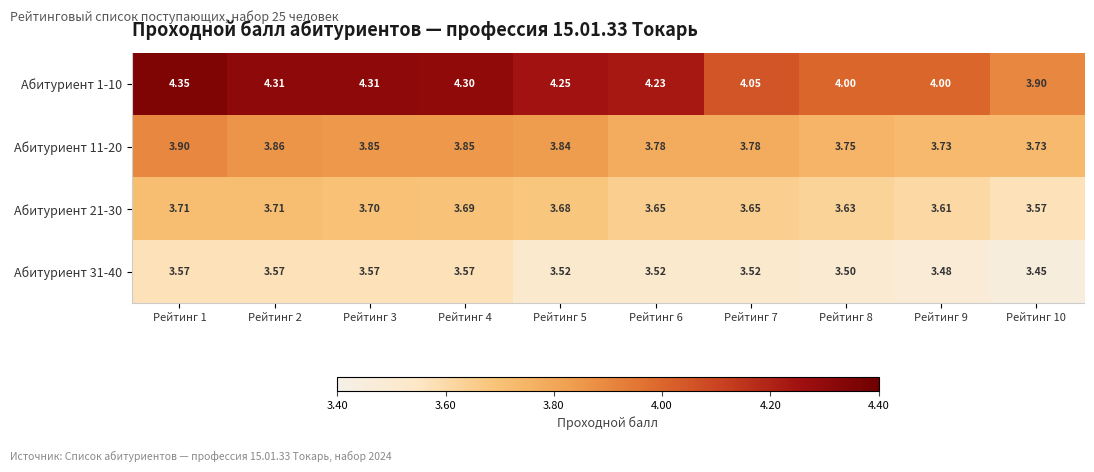

Is the value of Абитуриент 1-10 at Рейтинг 8 greater than the value of Абитуриент 11-20 at Рейтинг 1?

Yes